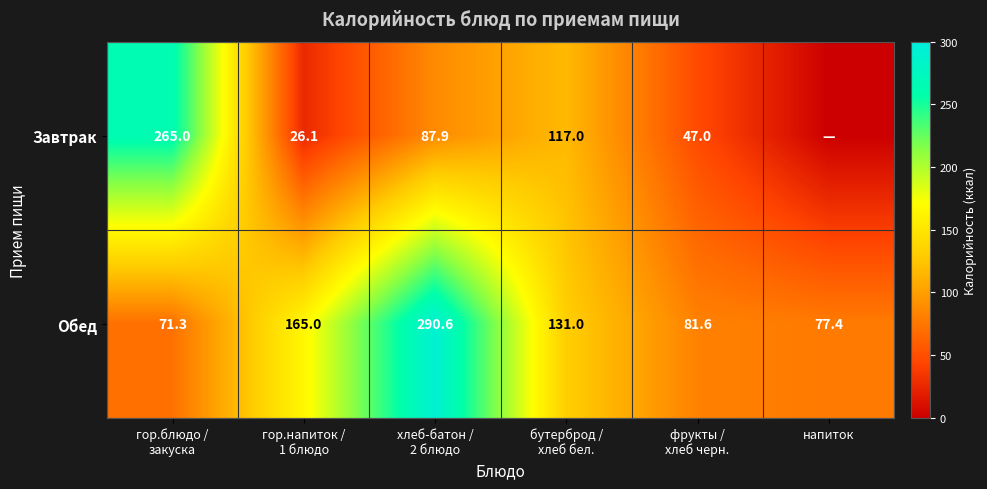

At which category does the chart reach its minimum across all series?

напиток